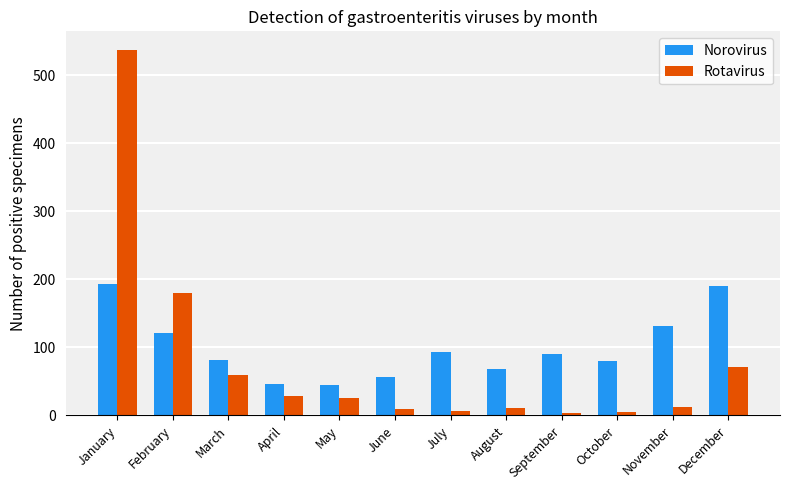

What is the value of the Norovirus bar at the 11th from the left?

131